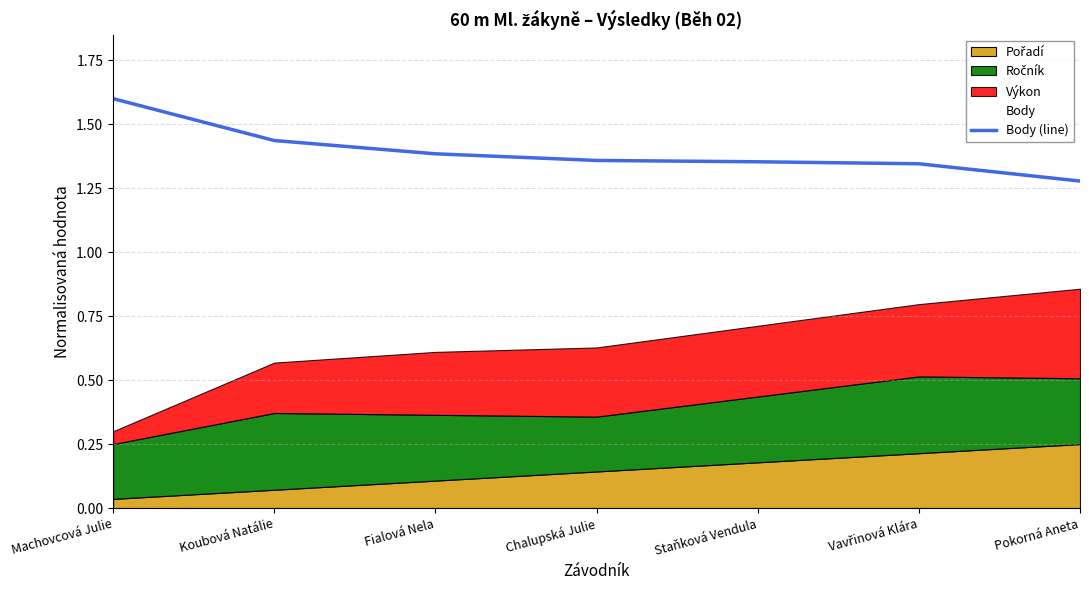

List the labels in order of value, largest first.

Machovcová Julie, Koubová Natálie, Fialová Nela, Chalupská Julie, Staňková Vendula, Vavřinová Klára, Pokorná Aneta